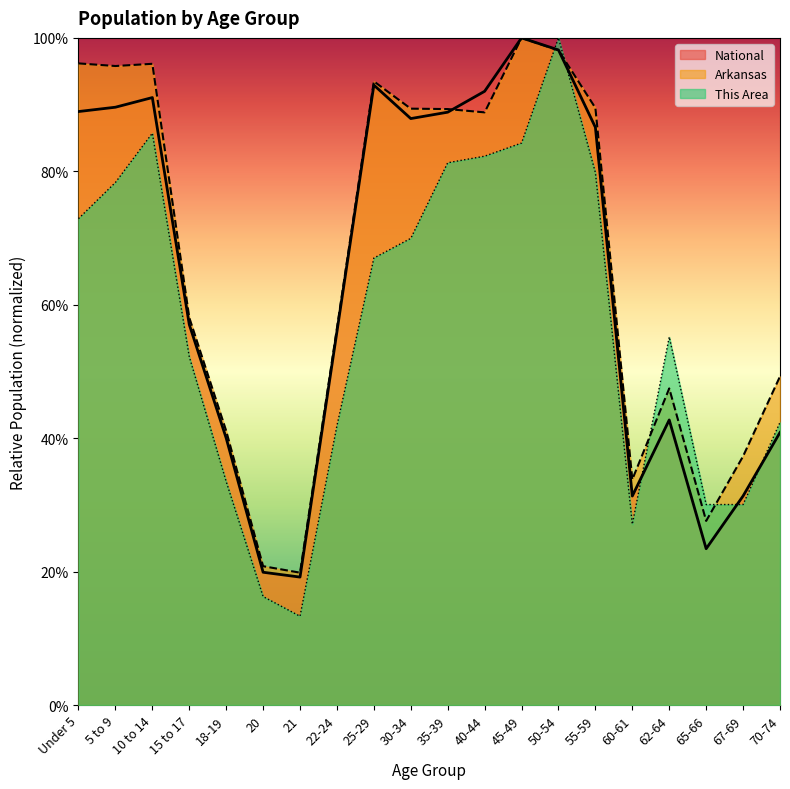

Is the value of National at 20 greater than the value of Arkansas at 5 to 9?

No